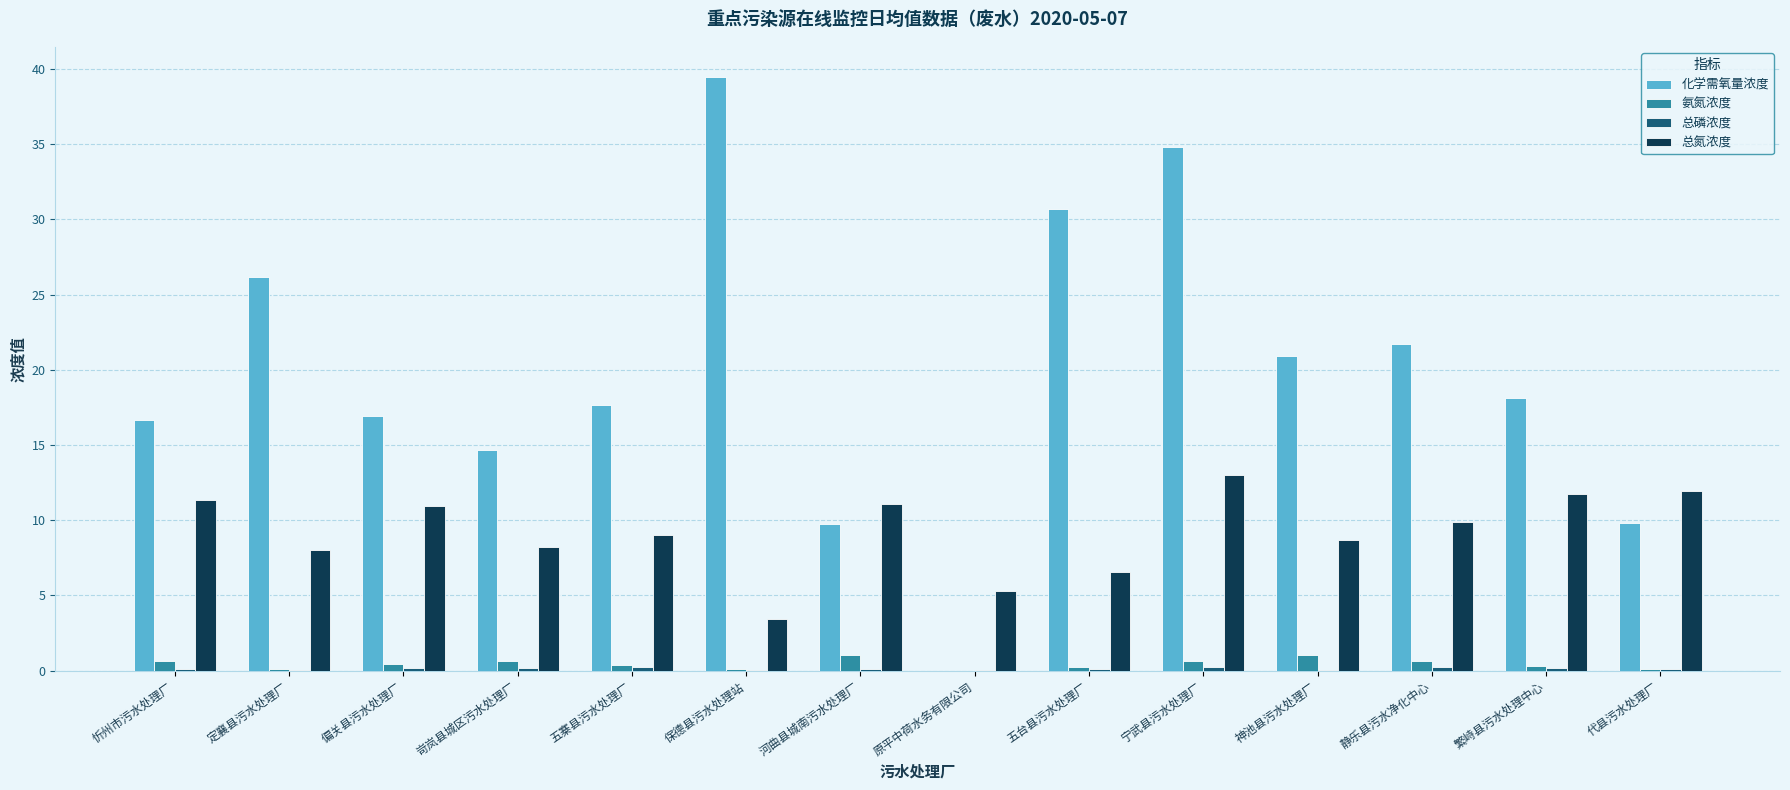

At which category is the sum across all series the highest?

宁武县污水处理厂